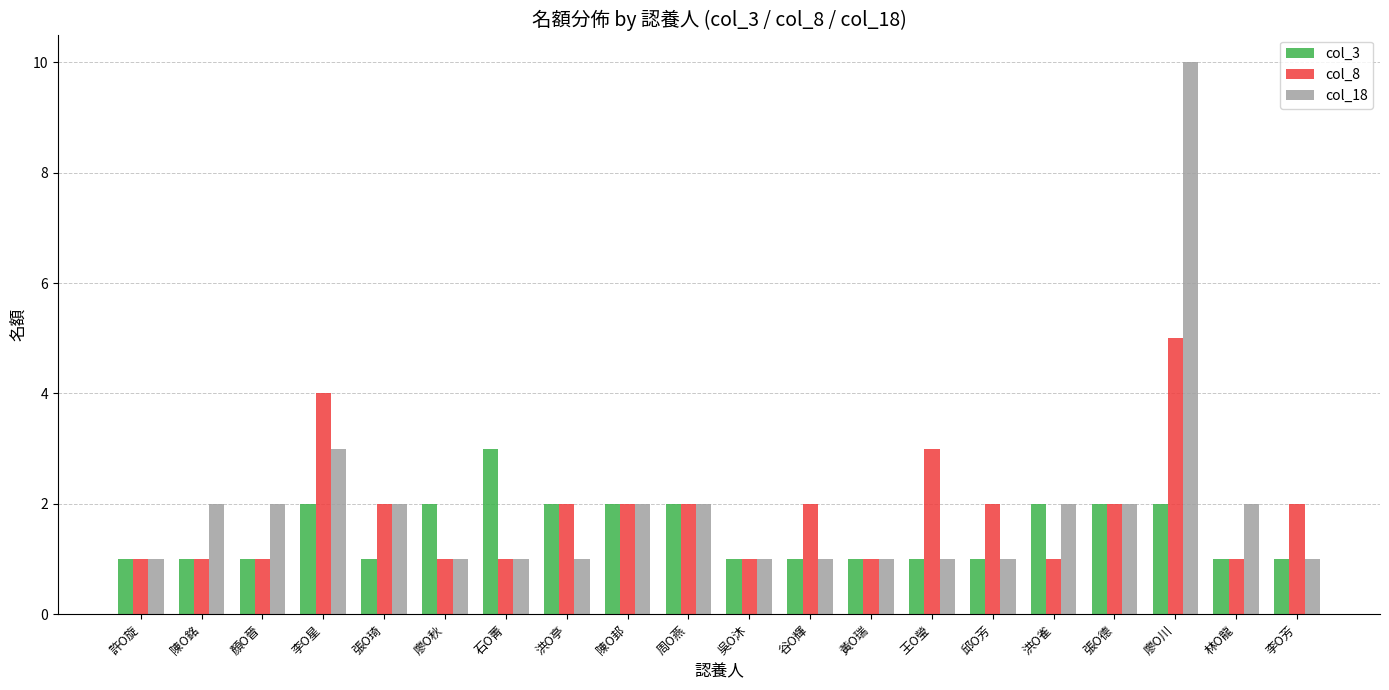

At which category is the sum across all series the highest?

廖O川